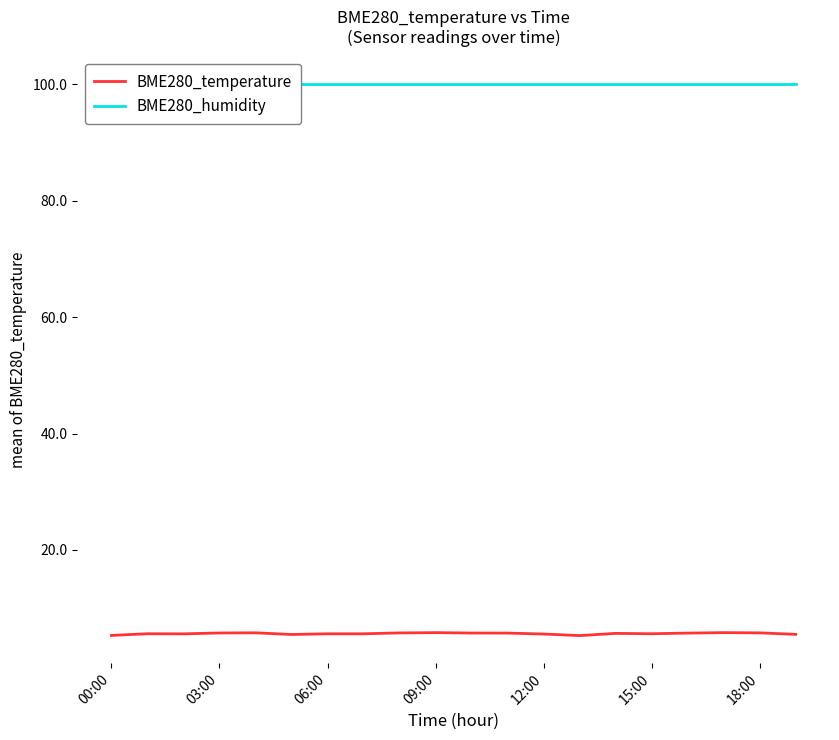

What is the difference between the second highest and second lowest values in the BME280_temperature series?

0.5